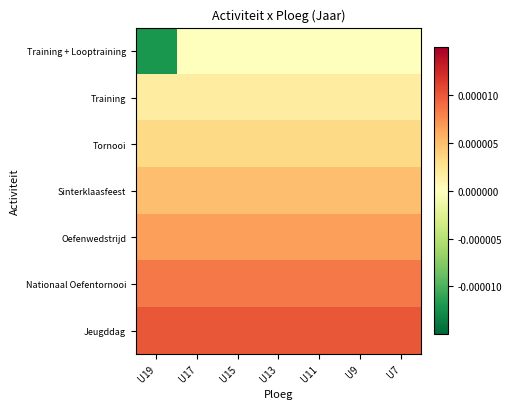

Rank the series at U9 from lowest to highest value.

Training + Looptraining, Training, Tornooi, Sinterklaasfeest, Oefenwedstrijd, Nationaal Oefentornooi, Jeugddag